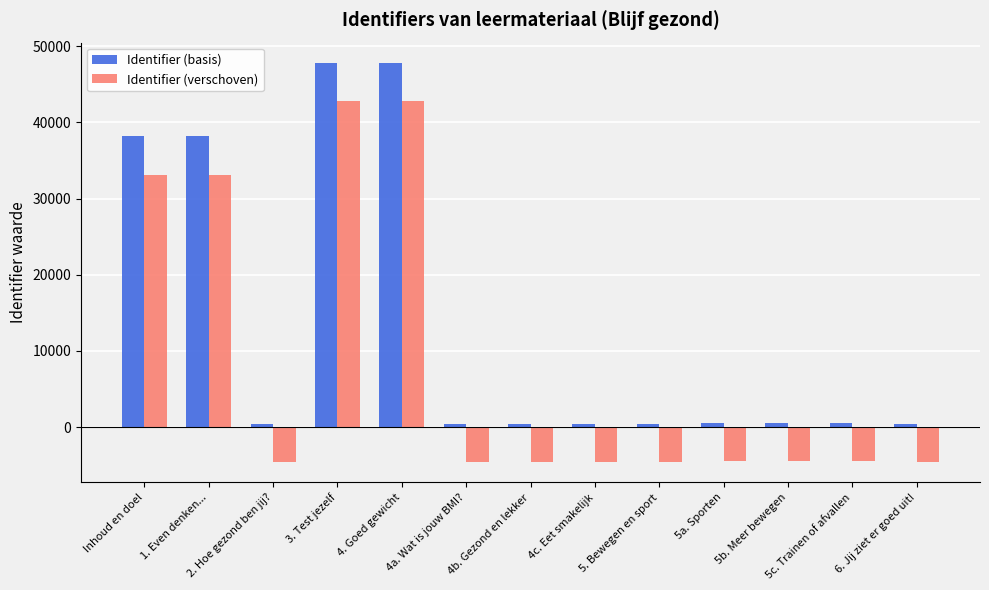

Where does the Identifier (verschoven) series first go above -4483?

Inhoud en doel